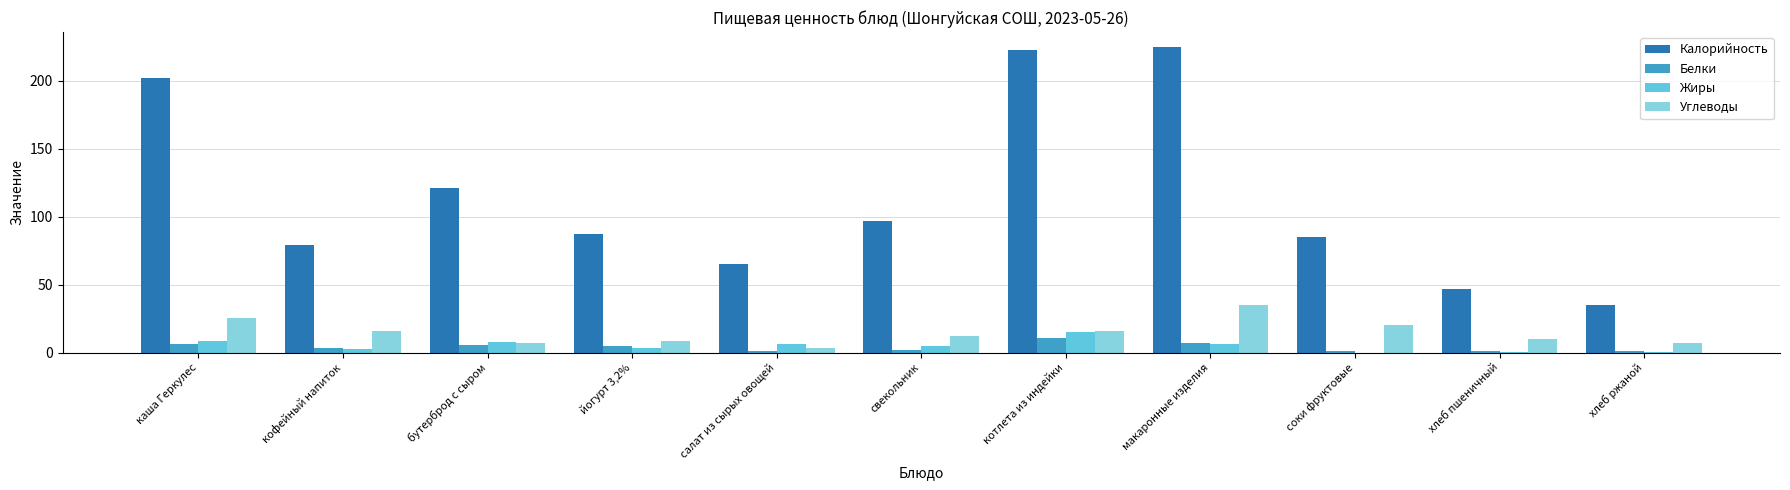

True or false: Калорийность has a value of 97.0 at свекольник.

True